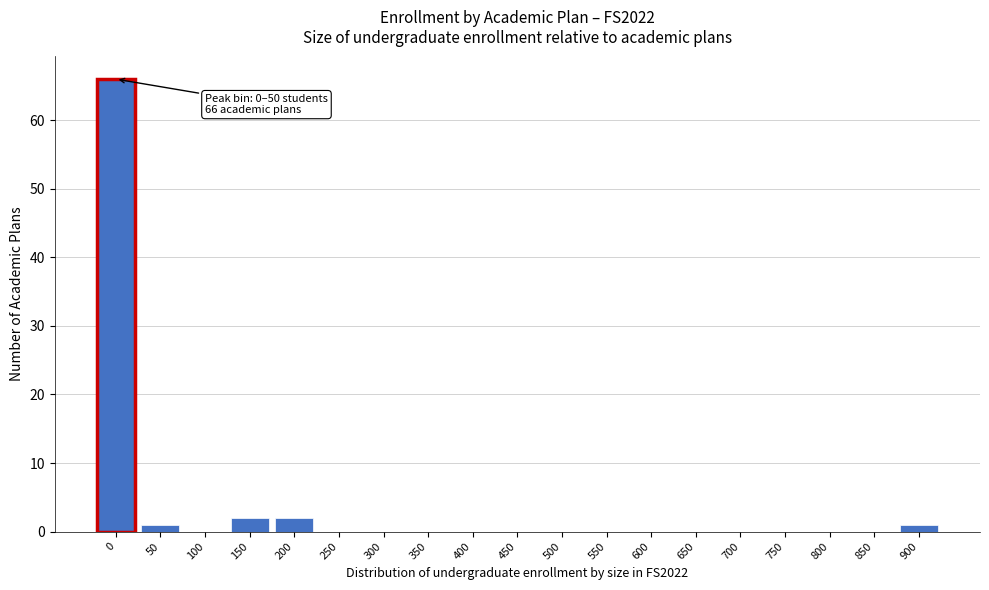

Reading left to right, list all the values displayed in this chart.

0=66	50=1	100=0	150=2	200=2	250=0	300=0	350=0	400=0	450=0	500=0	550=0	600=0	650=0	700=0	750=0	800=0	850=0	900=1